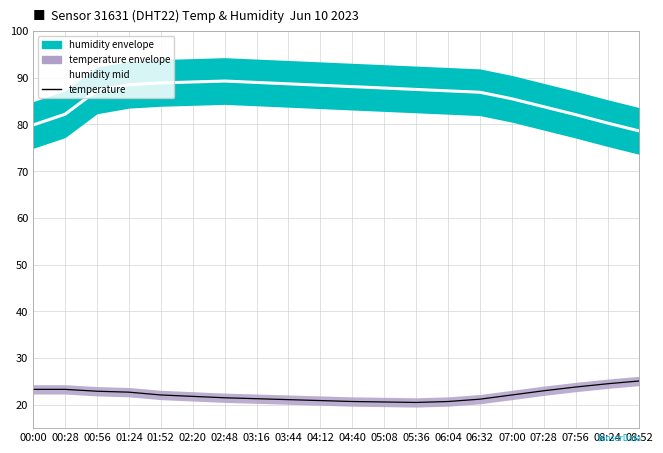

Which series changed the most between 03:44 and 05:08?

humidity mid